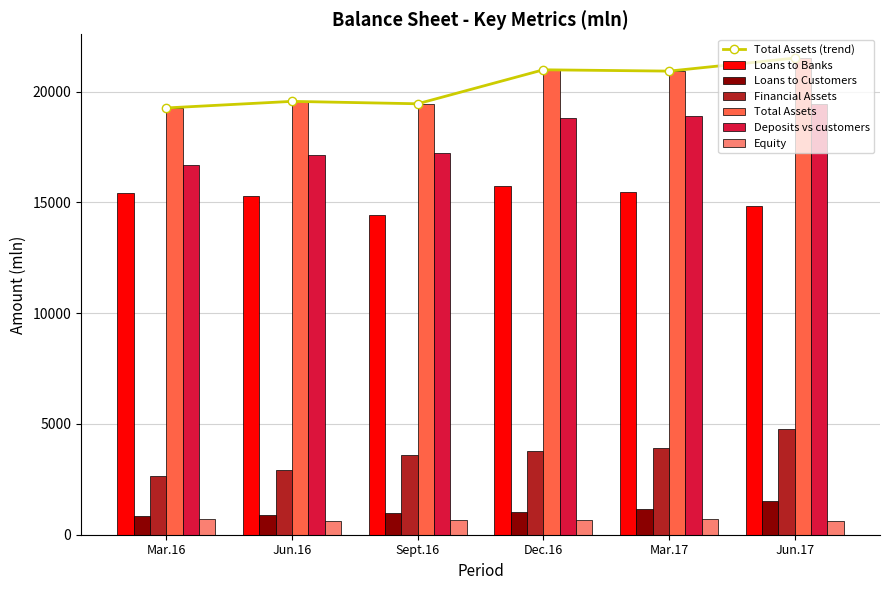

The Financial Assets series shows 3763.6 at Dec.16. True or false?

True